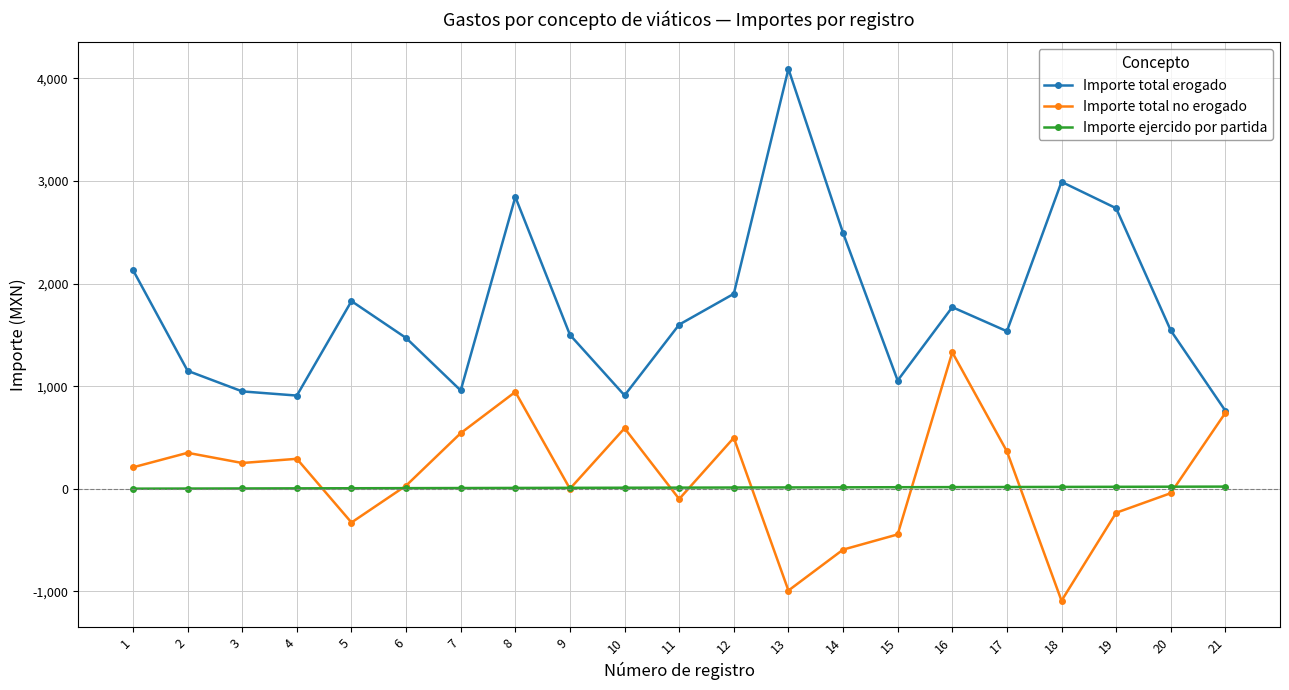

What is the approximate value of Importe ejercido por partida at 5?

5.0